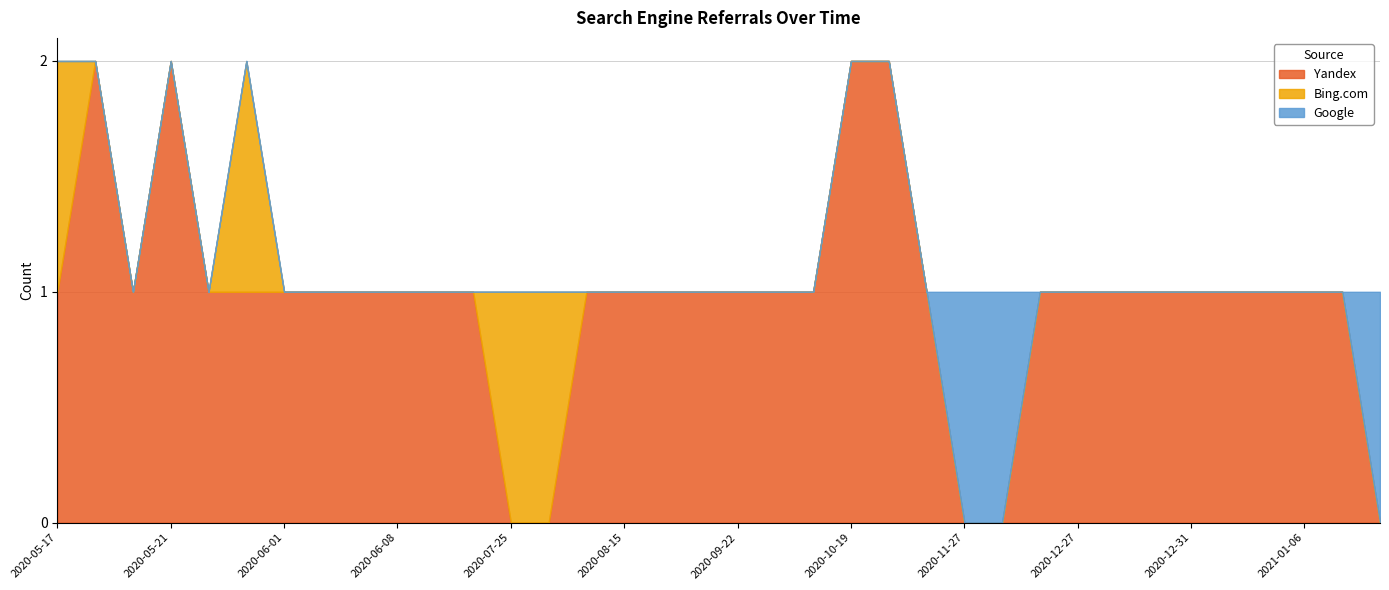

What is the maximum value shown in the chart?

2